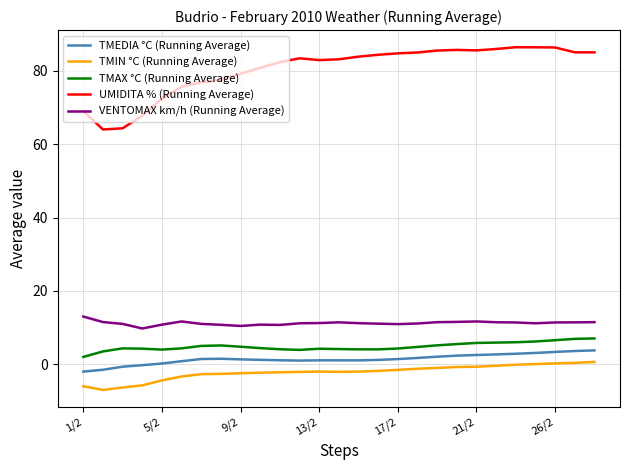

At how many categories does at least one series exceed 56?

27